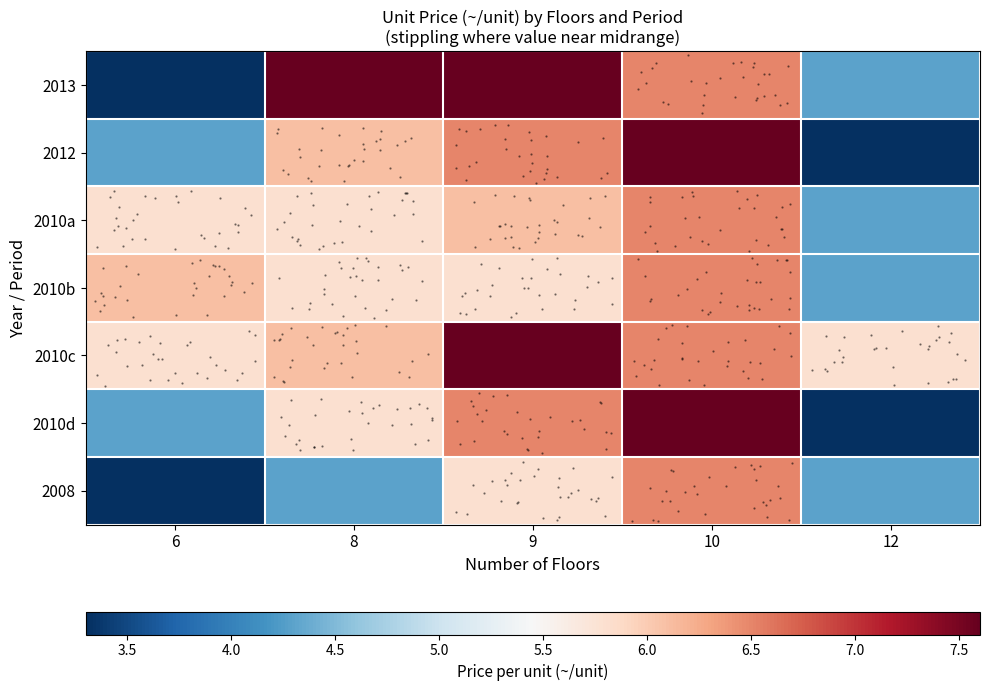

What is the sum of all 2010a values?

28.5